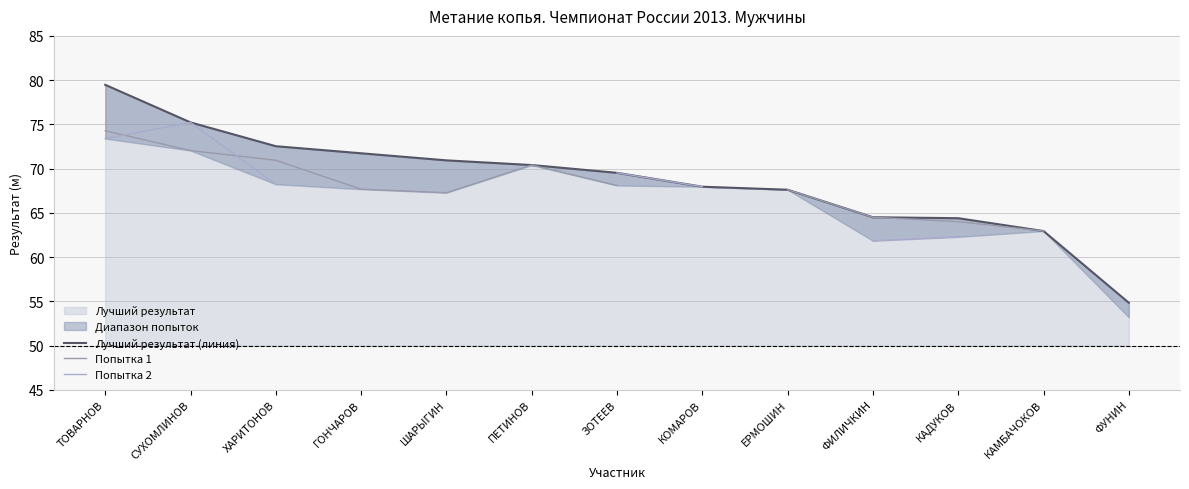

Rank the series at КОМАРОВ from highest to lowest value.

Лучший результат (линия), Попытка 1, Попытка 2